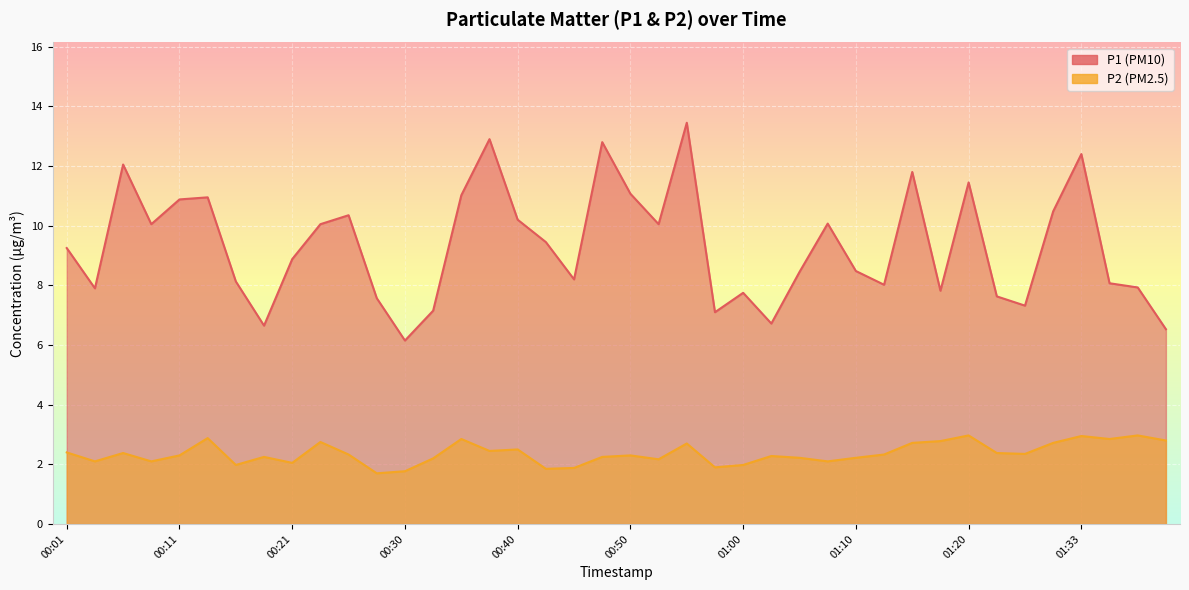

What is the label of the 1st point from the left?

00:01